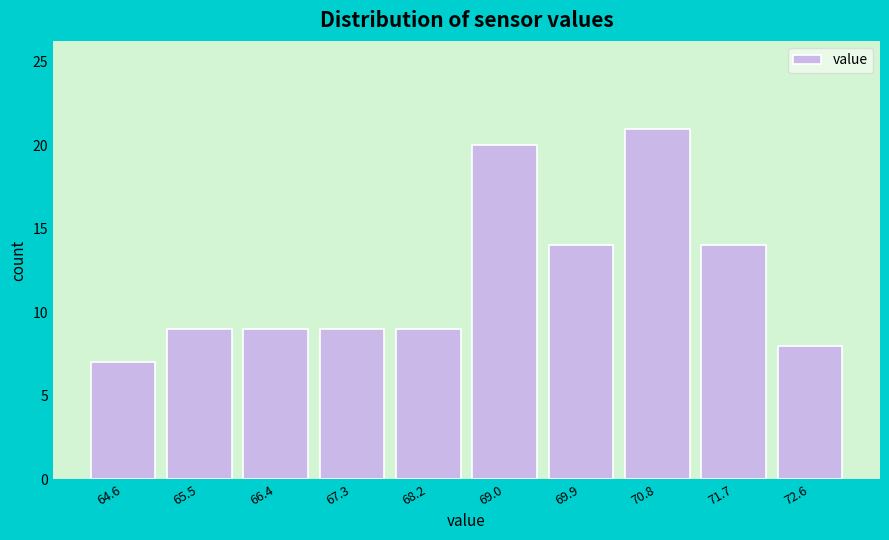

Reading left to right, extract all data points from this chart.

7	9	9	9	9	20	14	21	14	8